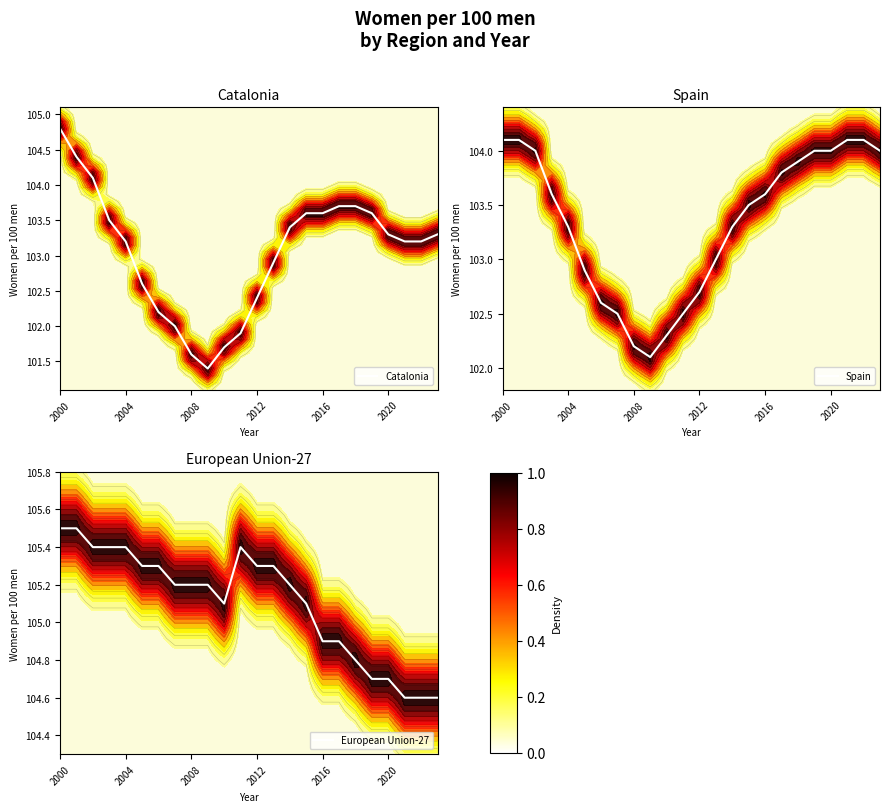

Where does the Catalonia series first go above 103?

2000